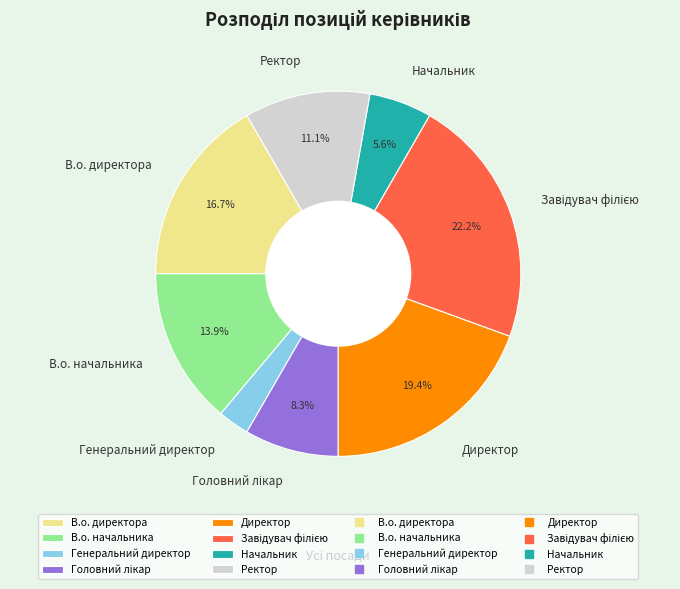

Approximately how many times larger is the value at Директор compared to Начальник?

3.5